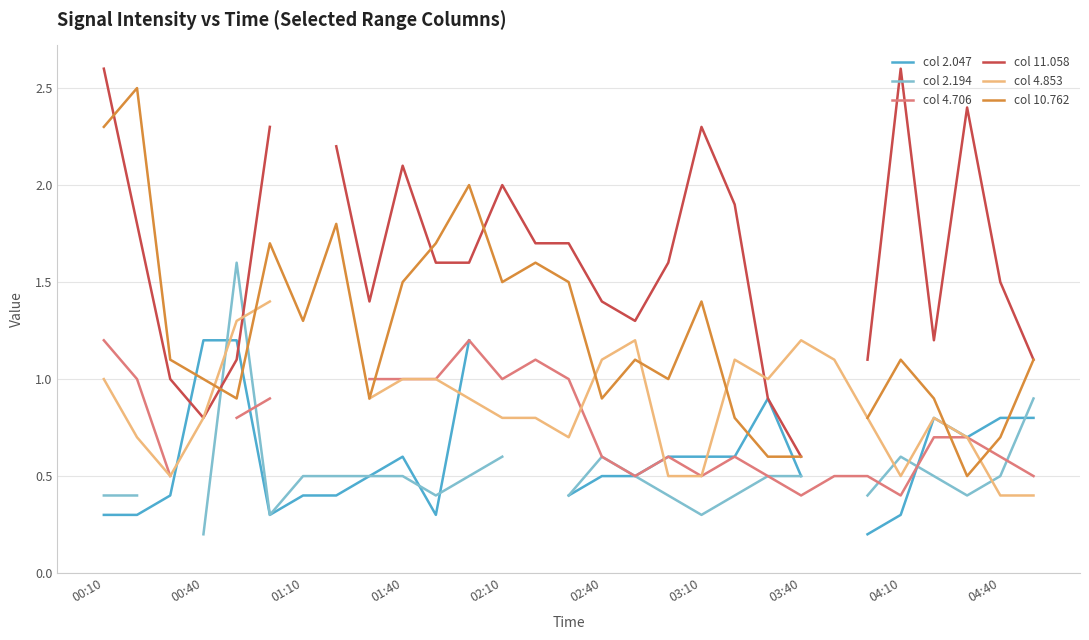

What are all the series names shown in the legend?

col 2.047, col 2.194, col 4.706, col 11.058, col 4.853, col 10.762